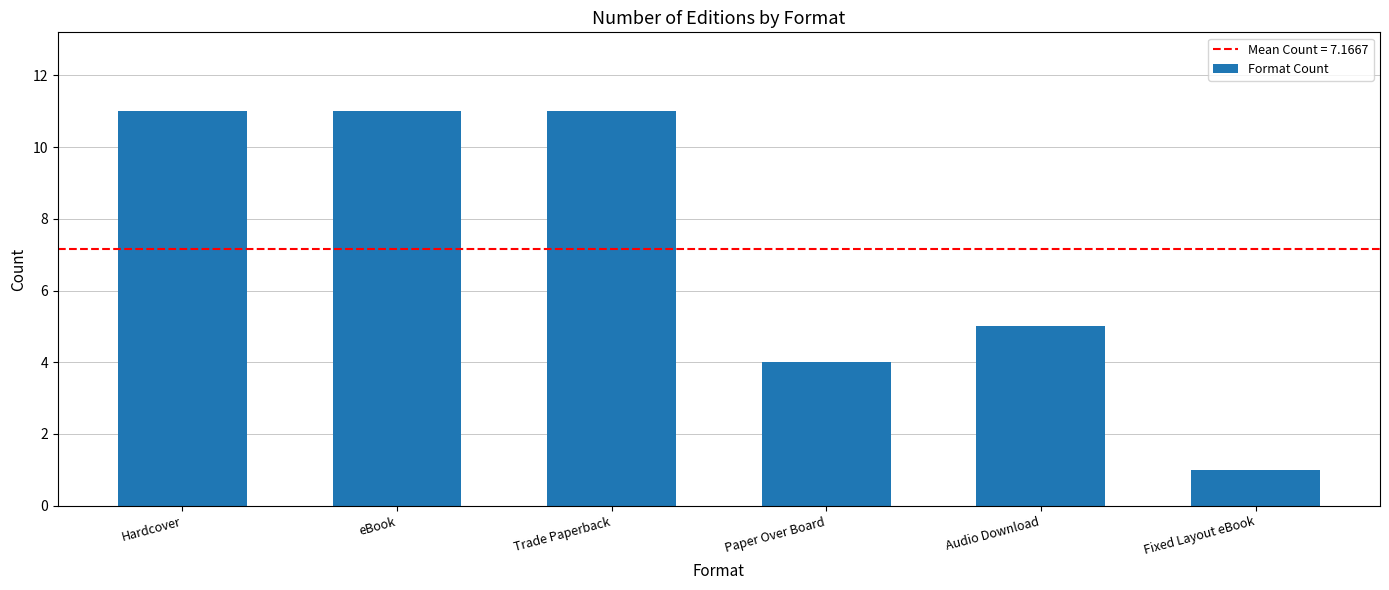

Reading left to right, transcribe all the data shown in this chart.

11	11	11	4	5	1